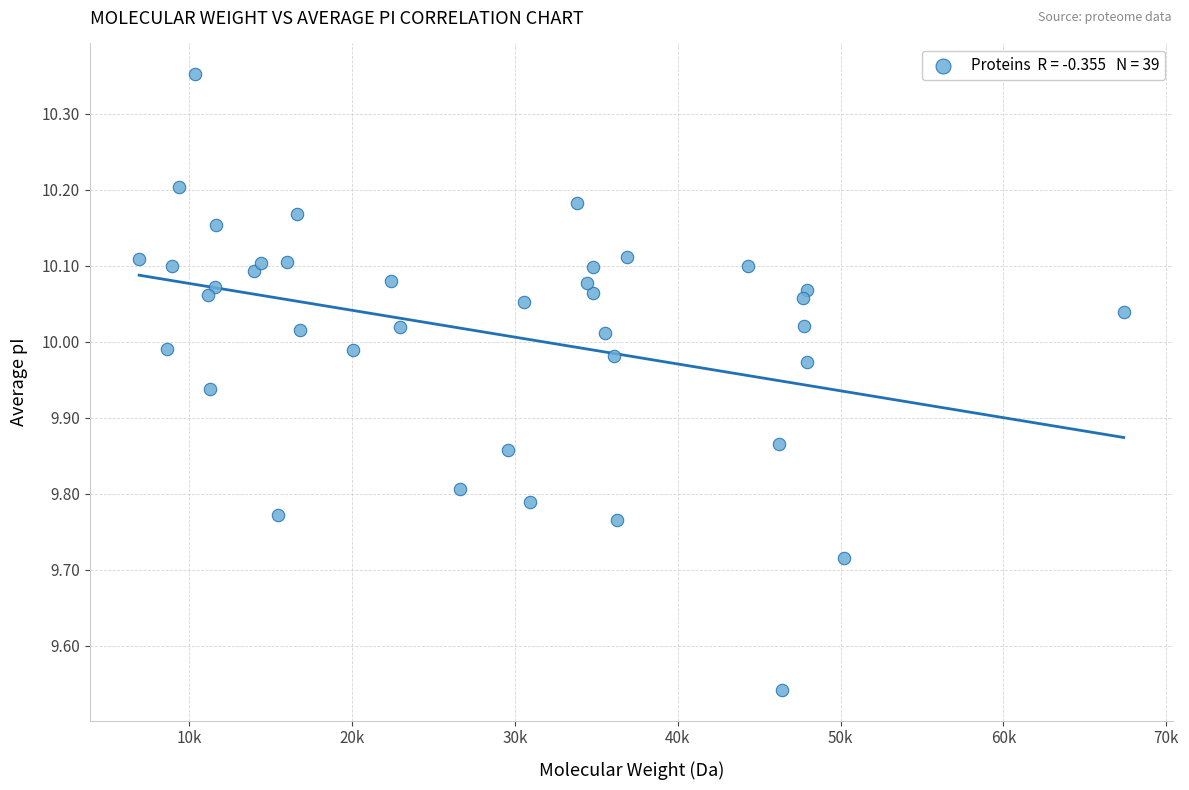

What is the range of Y values (max minus min)?

0.8